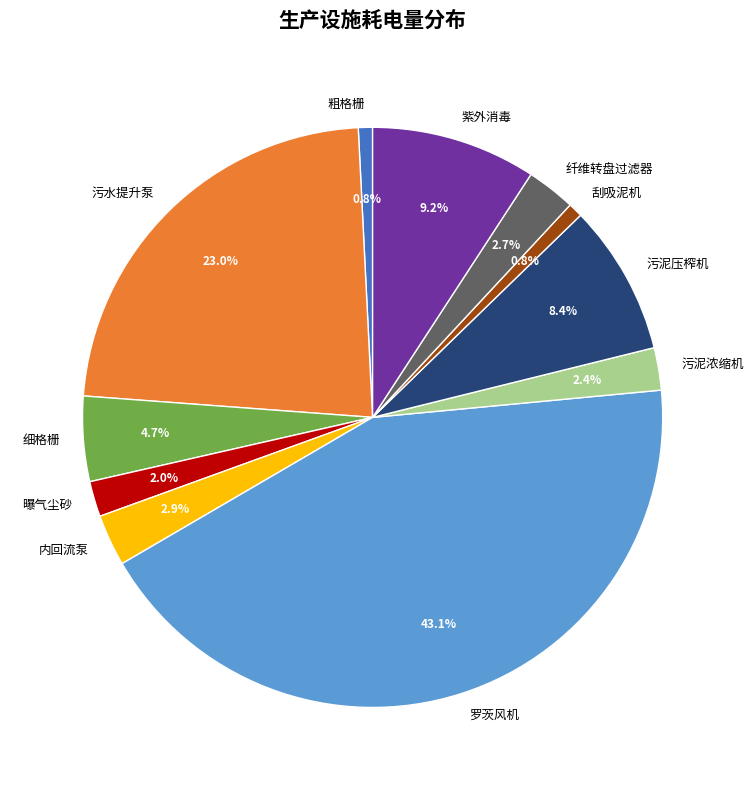

To the nearest percent, what portion does 污水提升泵 represent?

23%